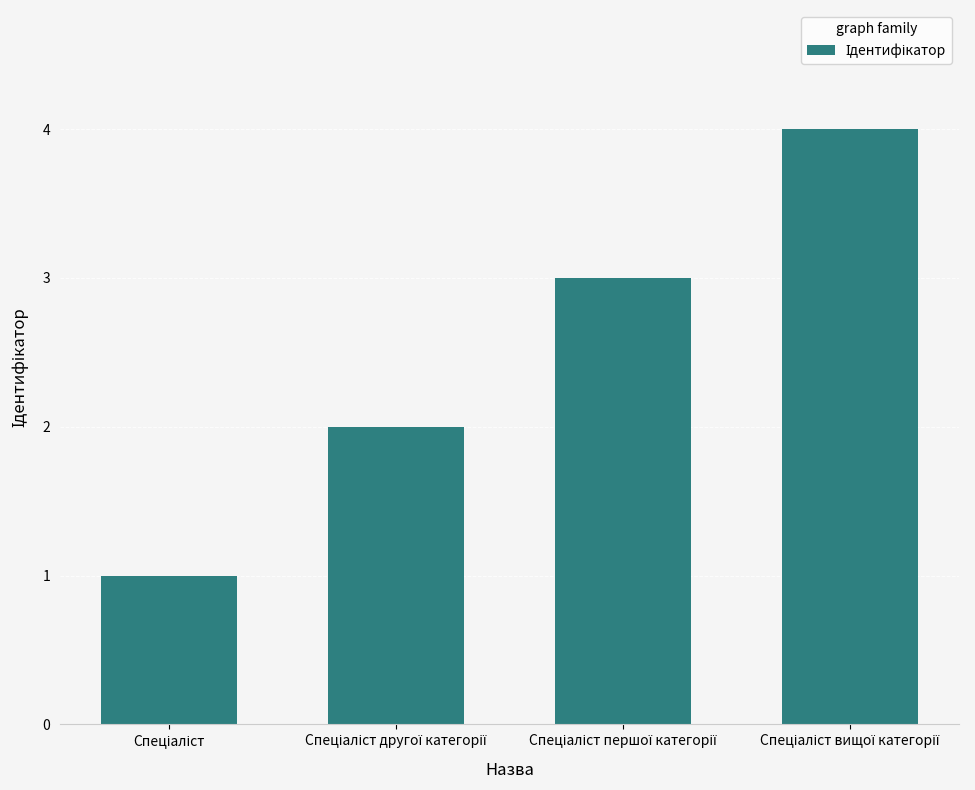

What is the maximum value shown in the chart?

4